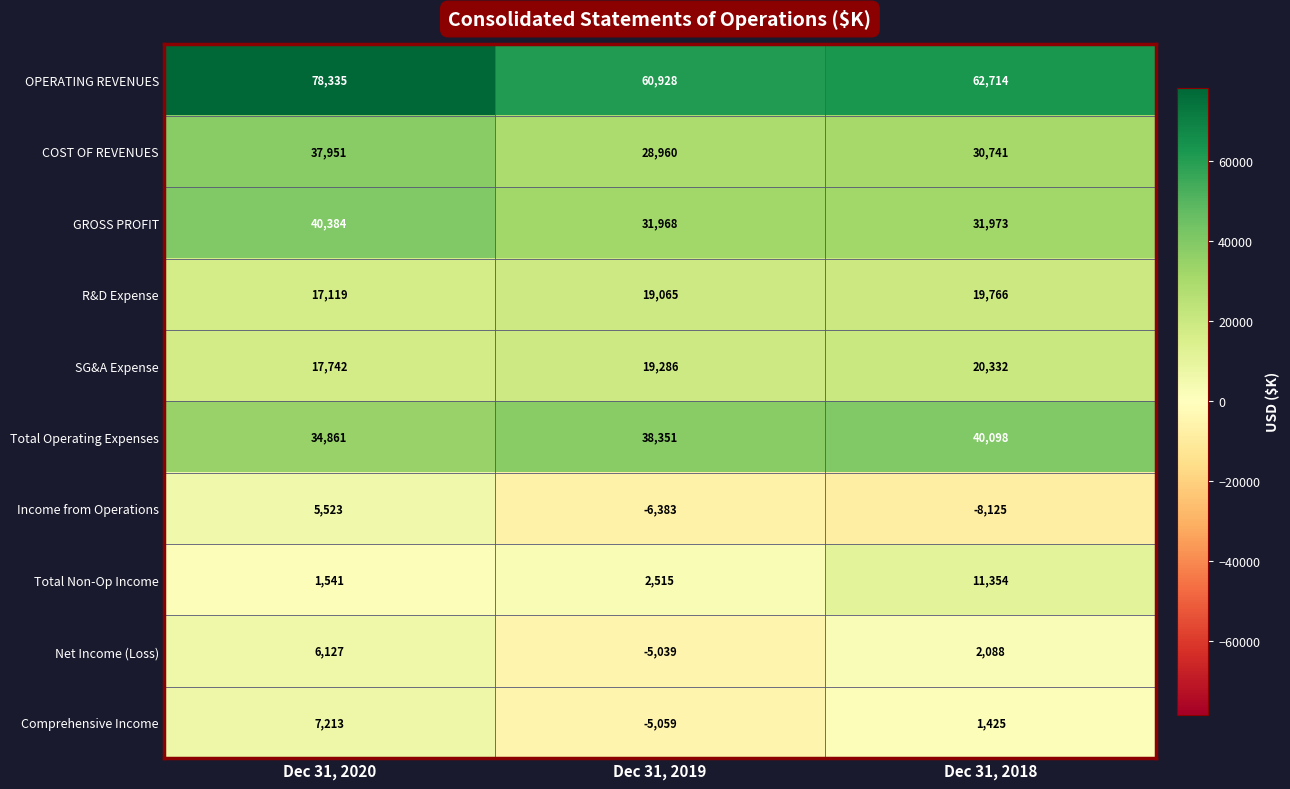

How many positive values does the Net Income (Loss) series have?

2